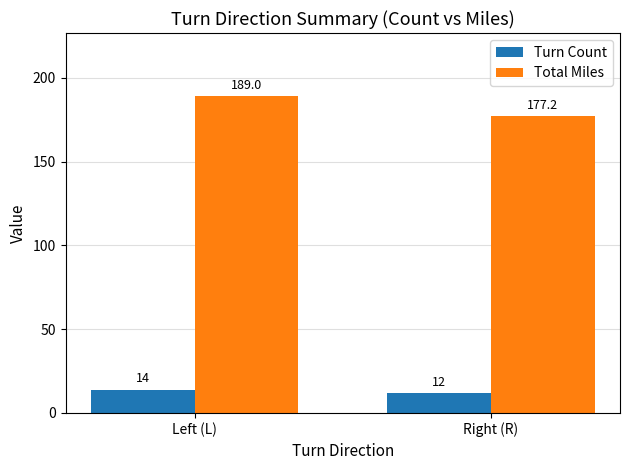

What is the sum of the Turn Count values at Right (R) and Left (L)?

26.0